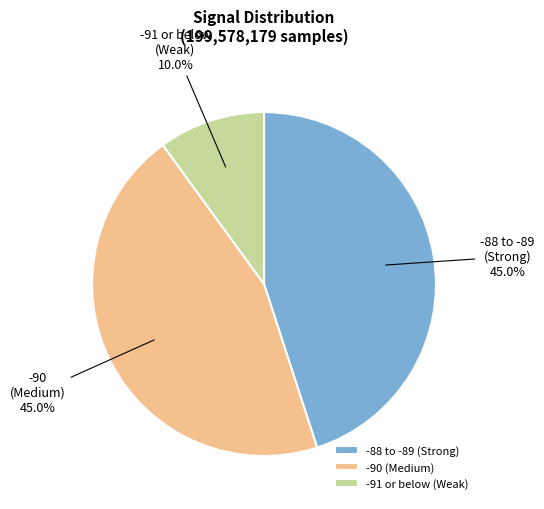

How many segments does this pie chart have?

3